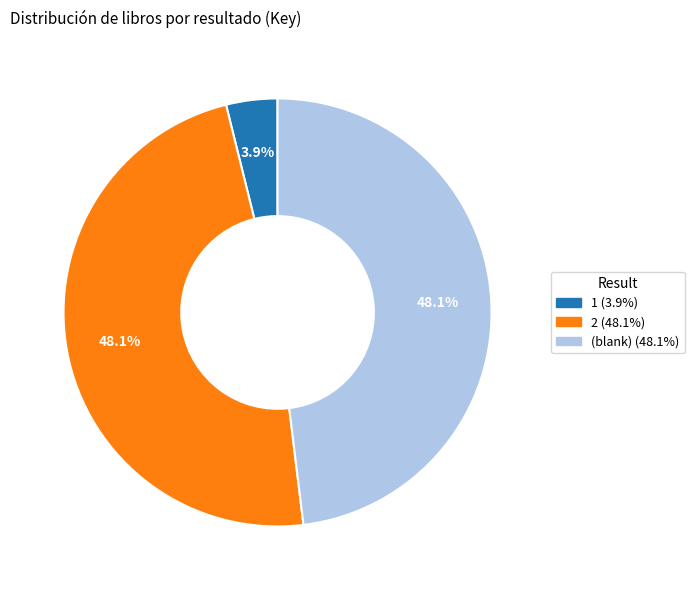

Is there a majority slice in this chart?

No